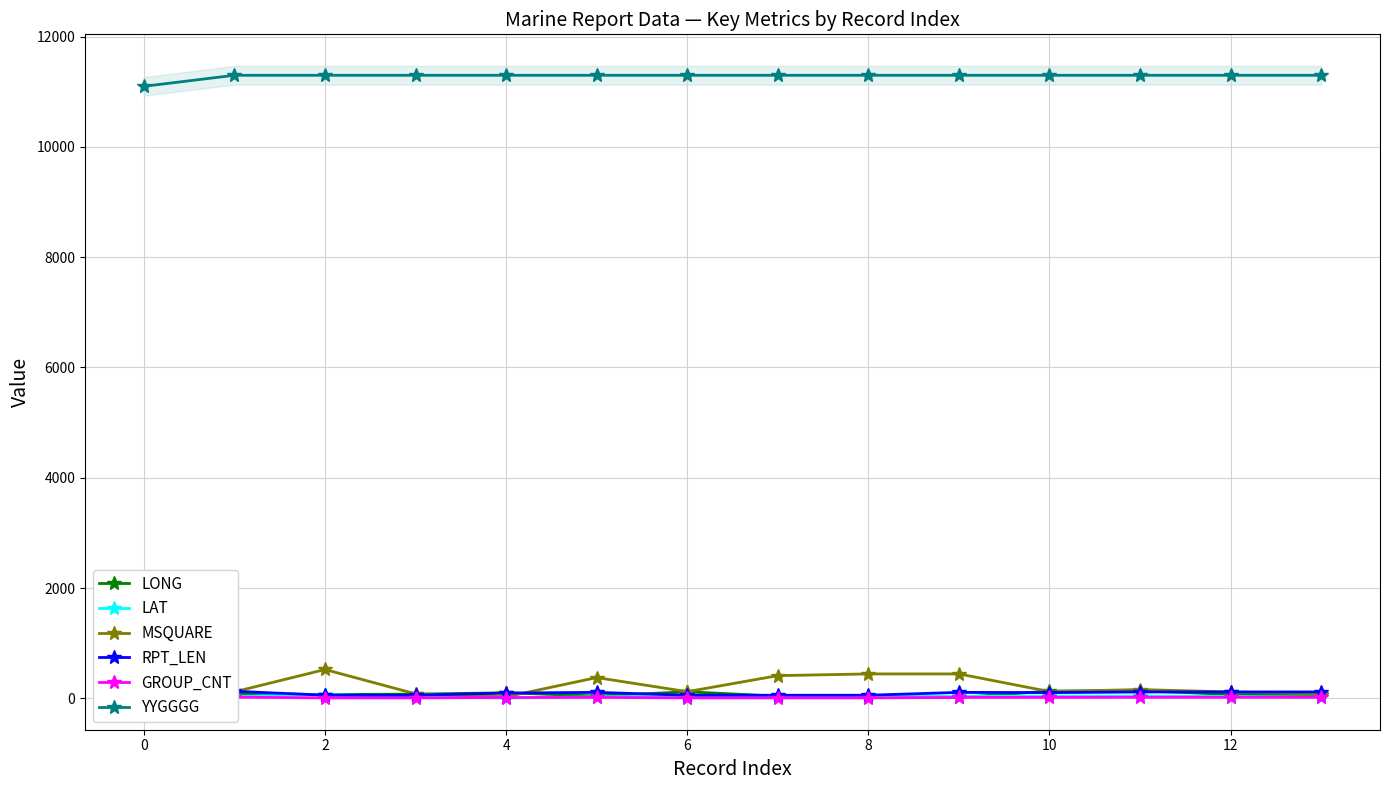

List the series in order of their peak value, lowest first.

GROUP_CNT, LAT, RPT_LEN, LONG, MSQUARE, YYGGGG